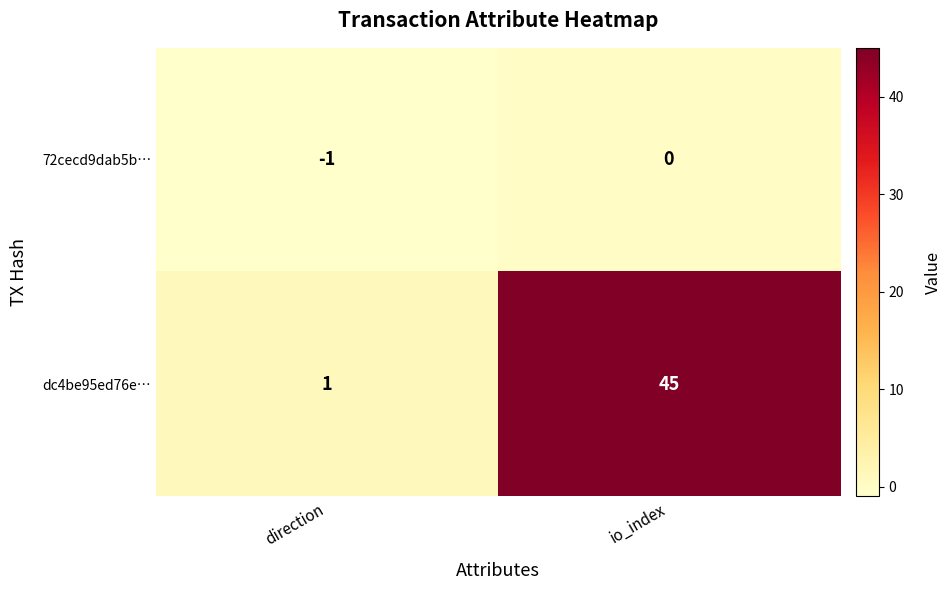

What is the spread (max minus min) of values at io_index?

45